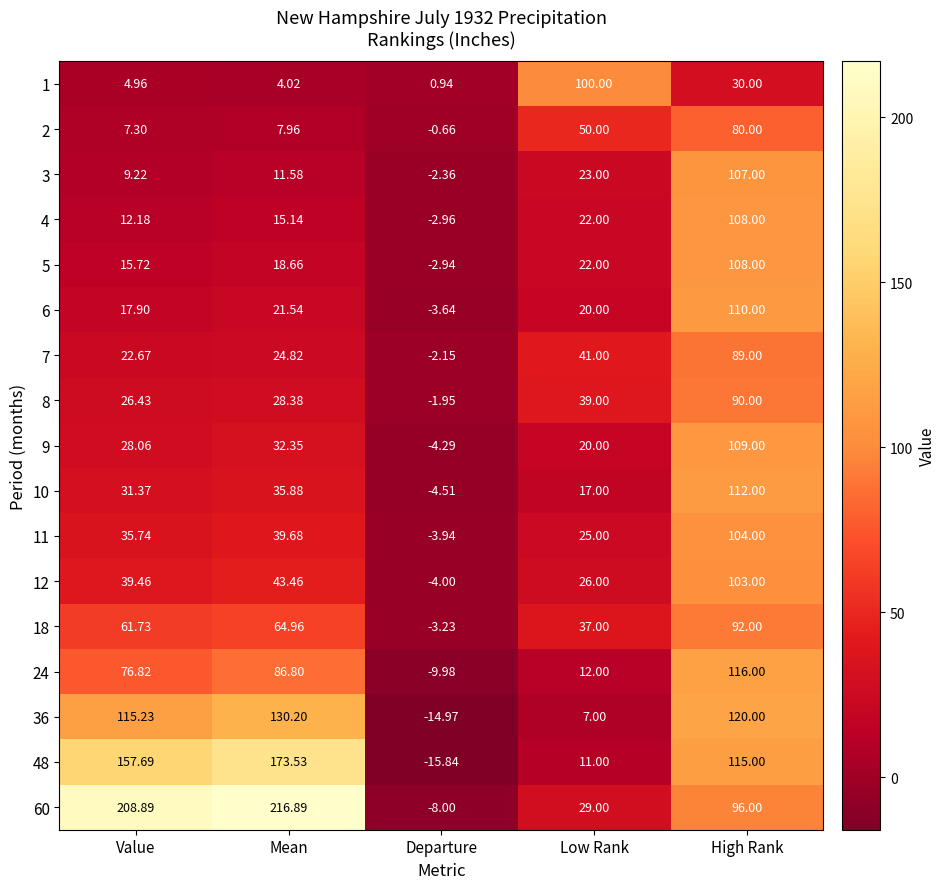

Rank the categories by 36 value from lowest to highest.

Departure, Low Rank, Value, High Rank, Mean